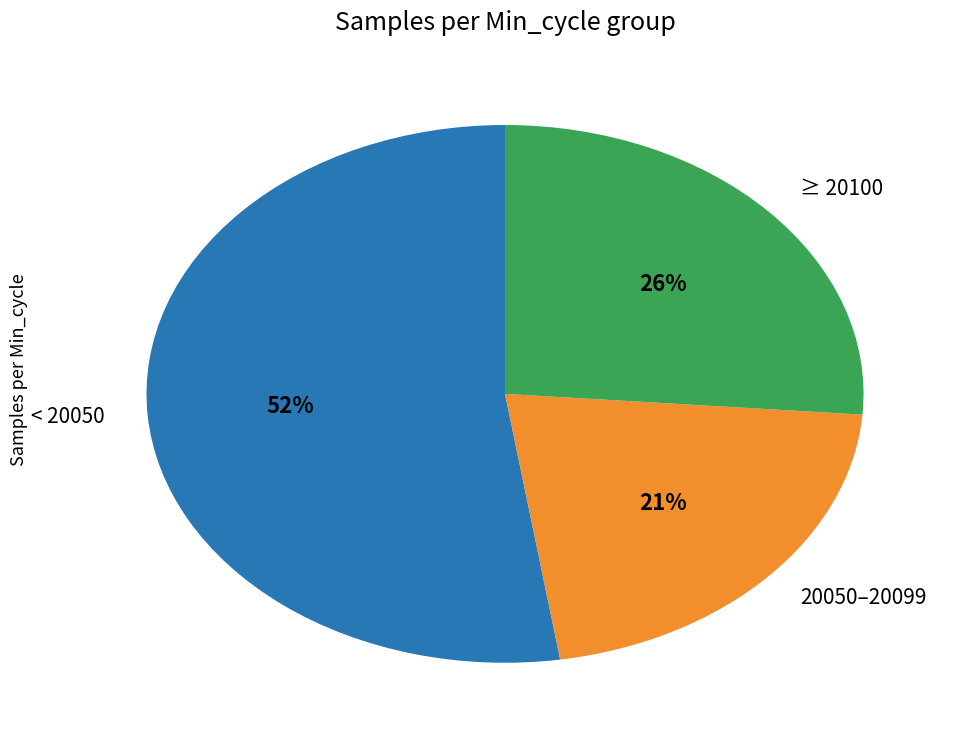

What is the smallest slice in the pie chart?

20050–20099